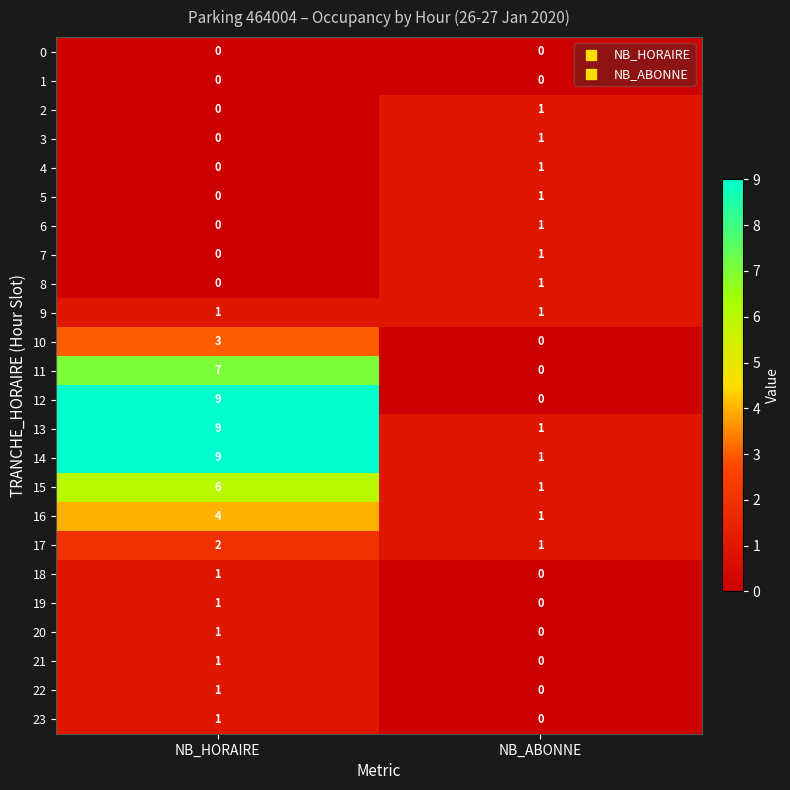

Which series has the largest range (max minus min)?

12